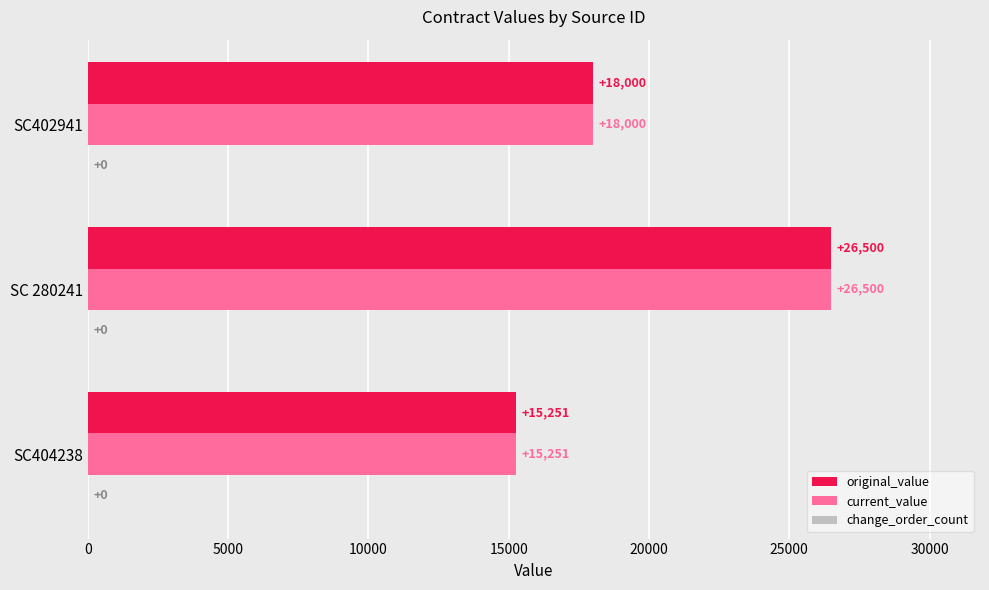

Read the current_value value at SC402941, to the nearest 100.

18000